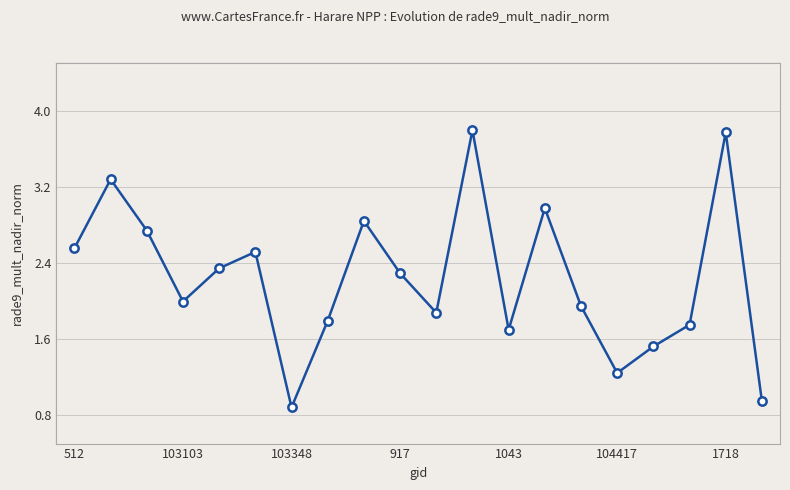

What is the maximum value shown in the chart?

3.8